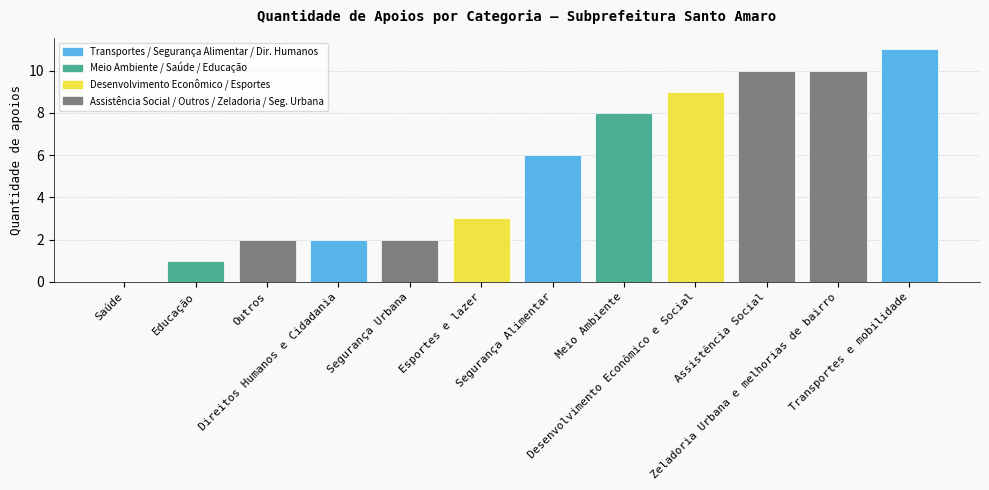

How many data points does each series have?

12